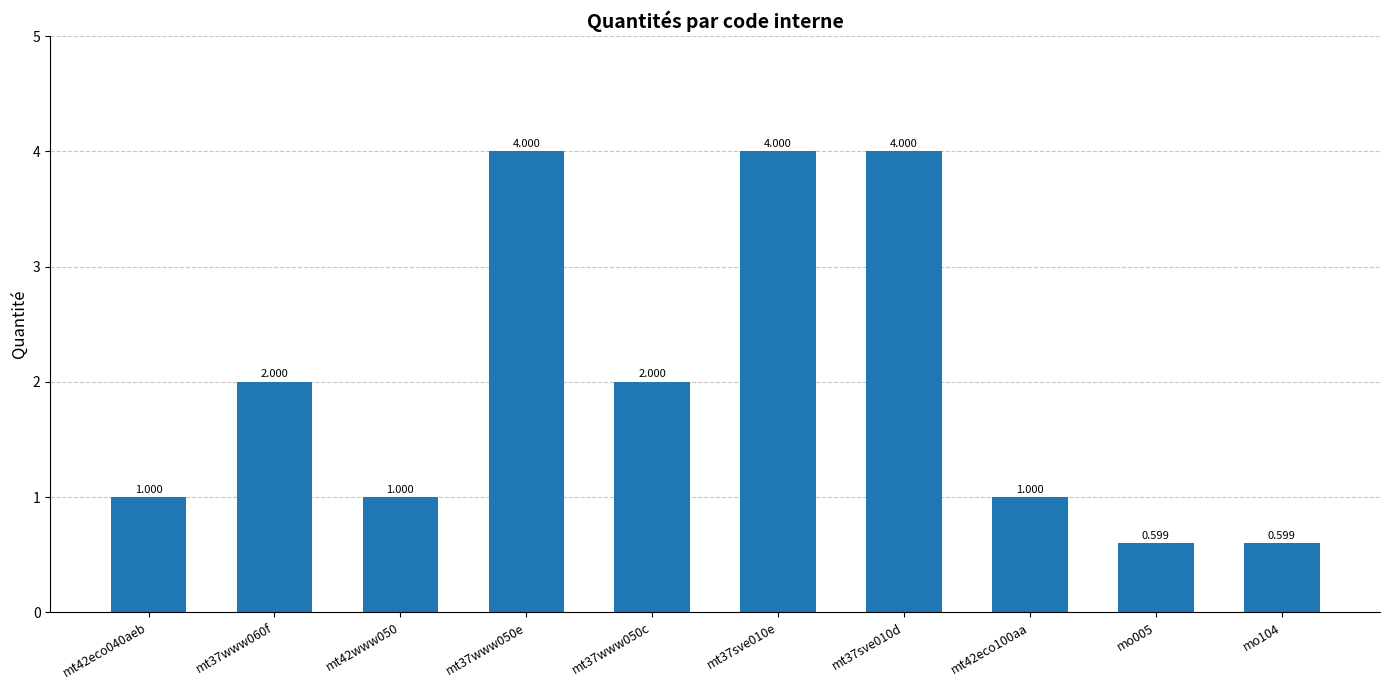

True or false: the data shows 4.0 at mt37sve010e.

True